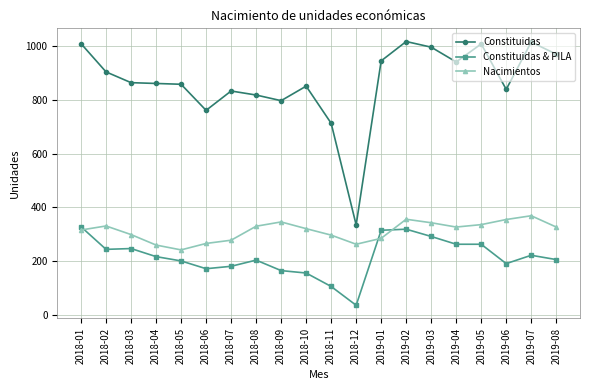

At how many categories does at least one series exceed 242?

20